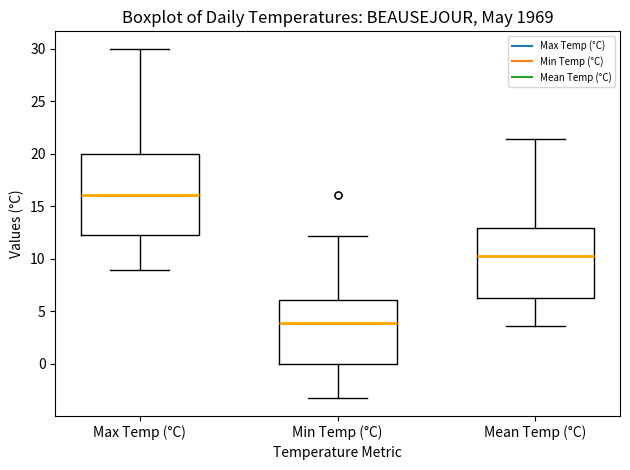

Which box has the highest median line?

Max Temp (°C)